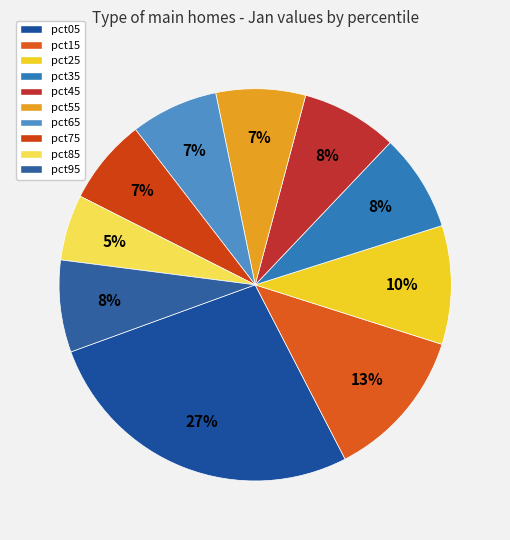

How many slices are in this pie chart?

10